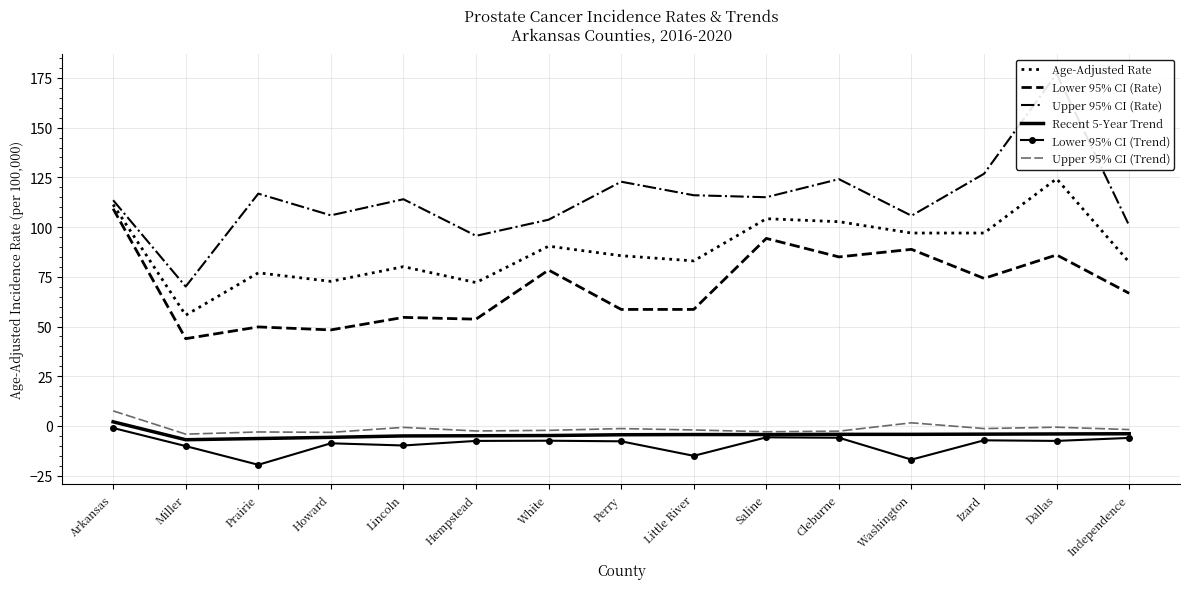

What is the label of the 6th point from the right?

Saline